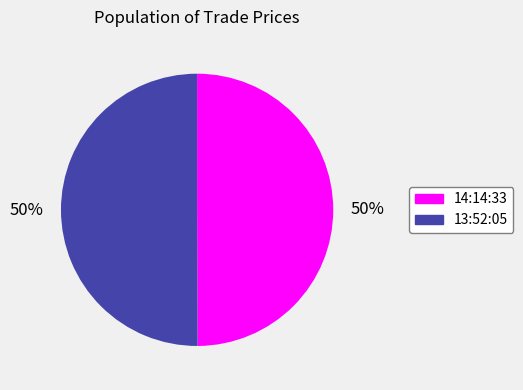

To the nearest percent, what is the average slice percentage?

50%